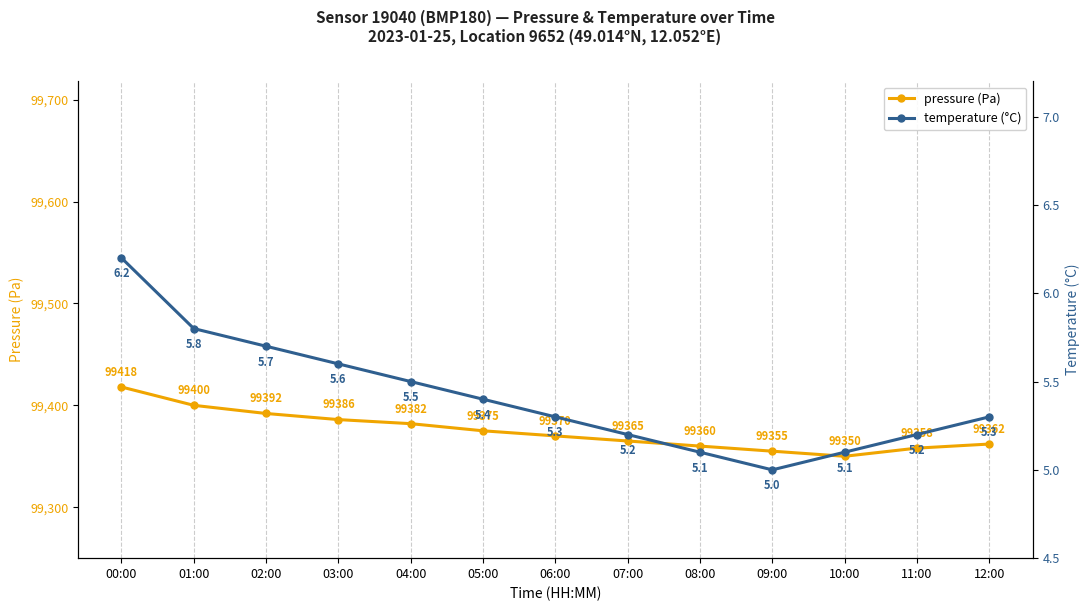

True or false: pressure (Pa) and temperature (°C) cross at least once.

False